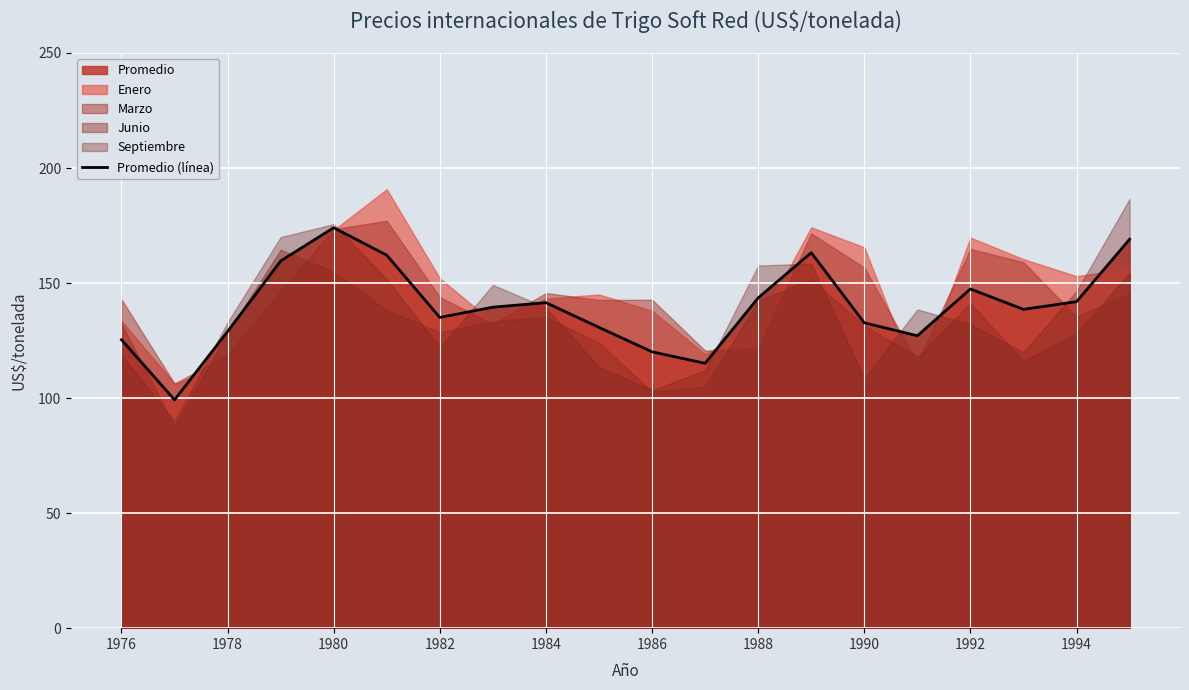

True or false: Promedio (línea) has a value of 73.2 at 1988.

False